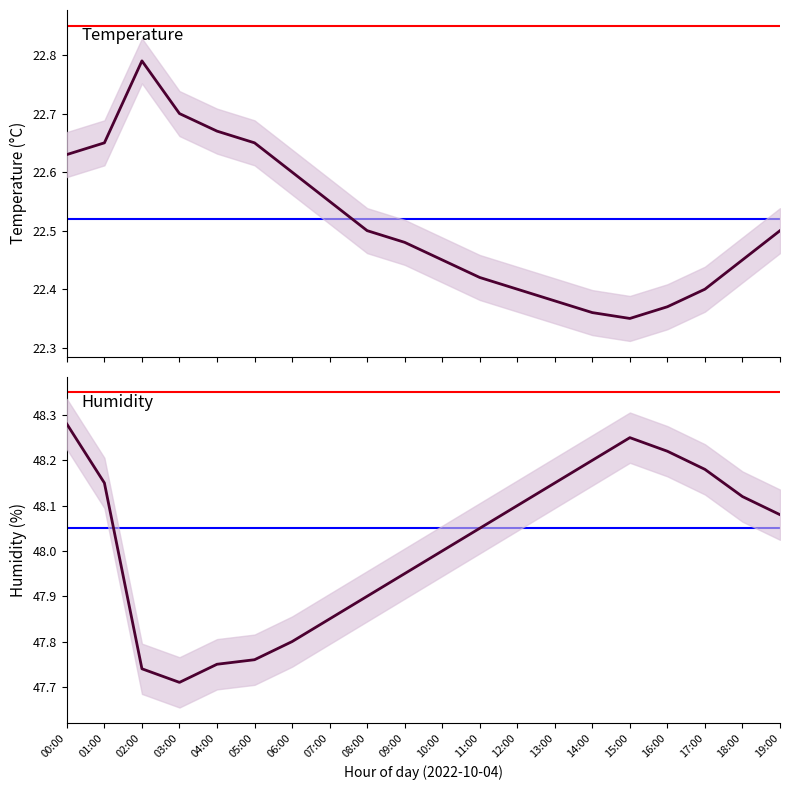

True or false: humidity and temperature cross at least once.

False